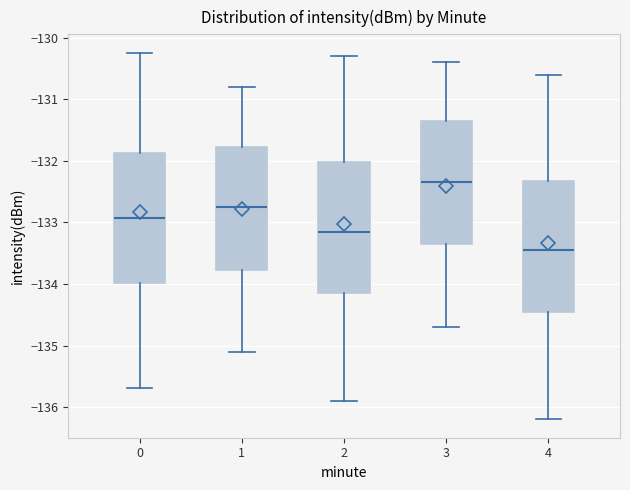

Which box's median line is the lowest?

4